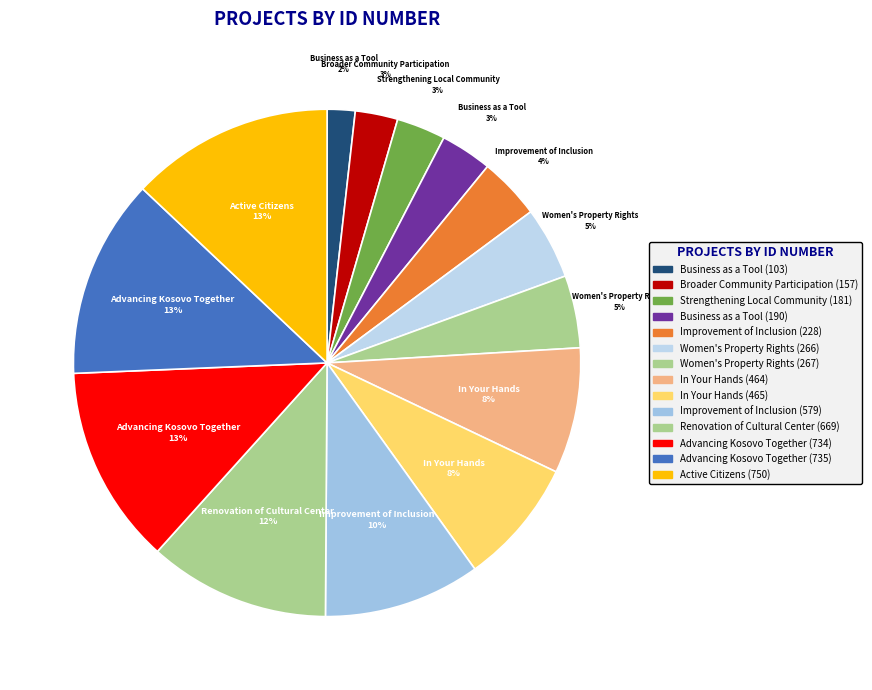

To the nearest percent, what is the average slice percentage?

7%